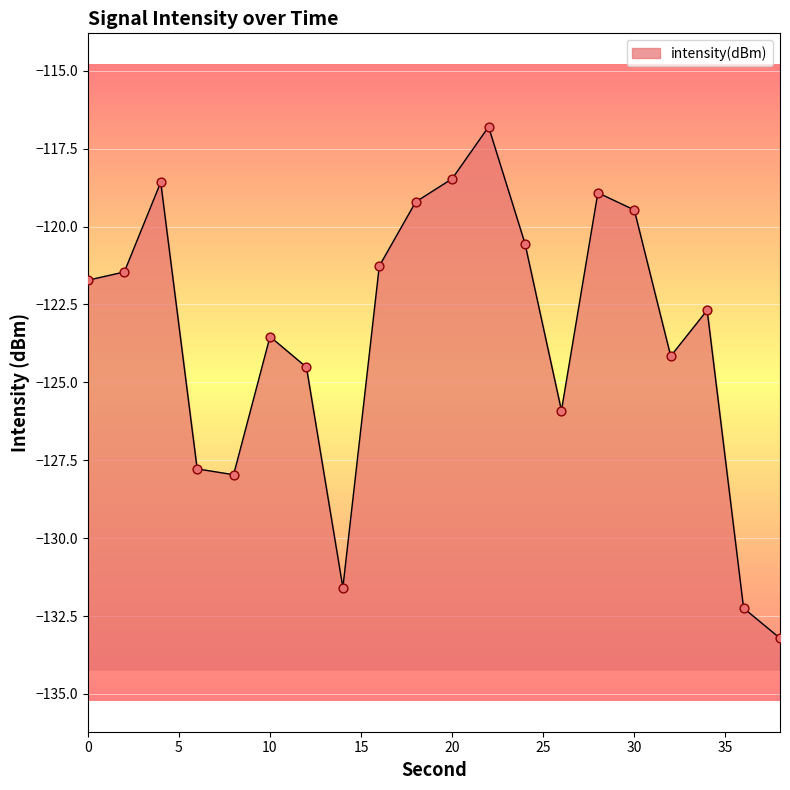

What is the change in value from 32 to 38?

-9.1